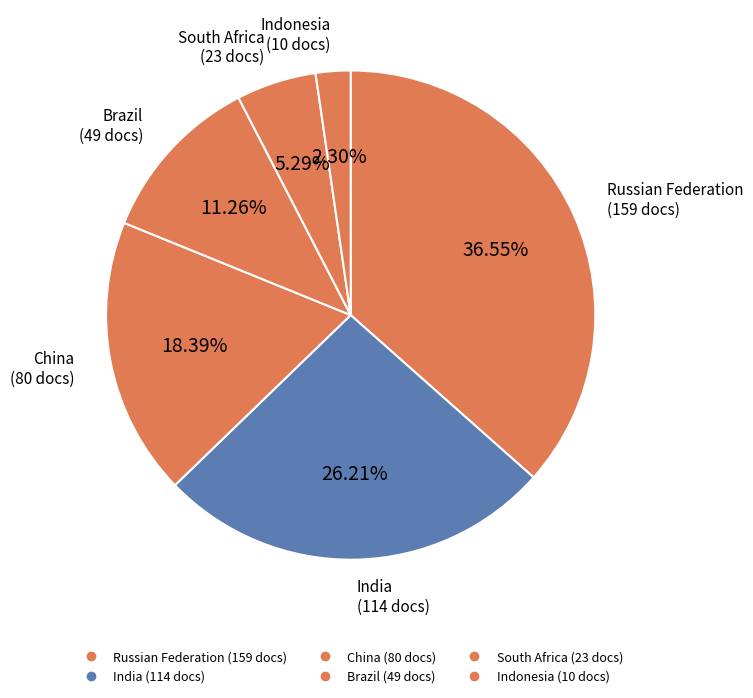

How many slices are in this pie chart?

6